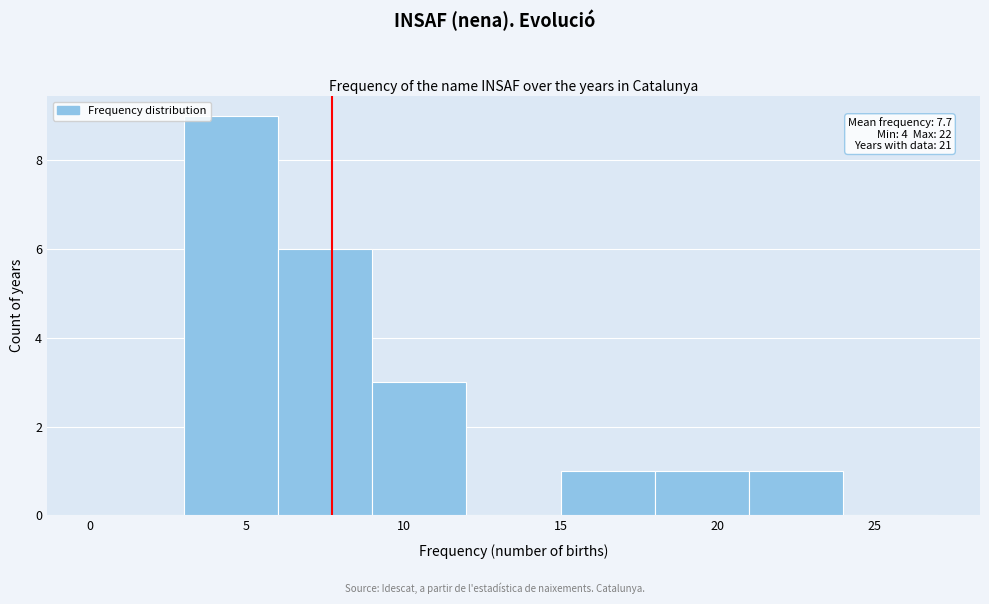

Which range on the x-axis has the tallest bar?

3 to 6